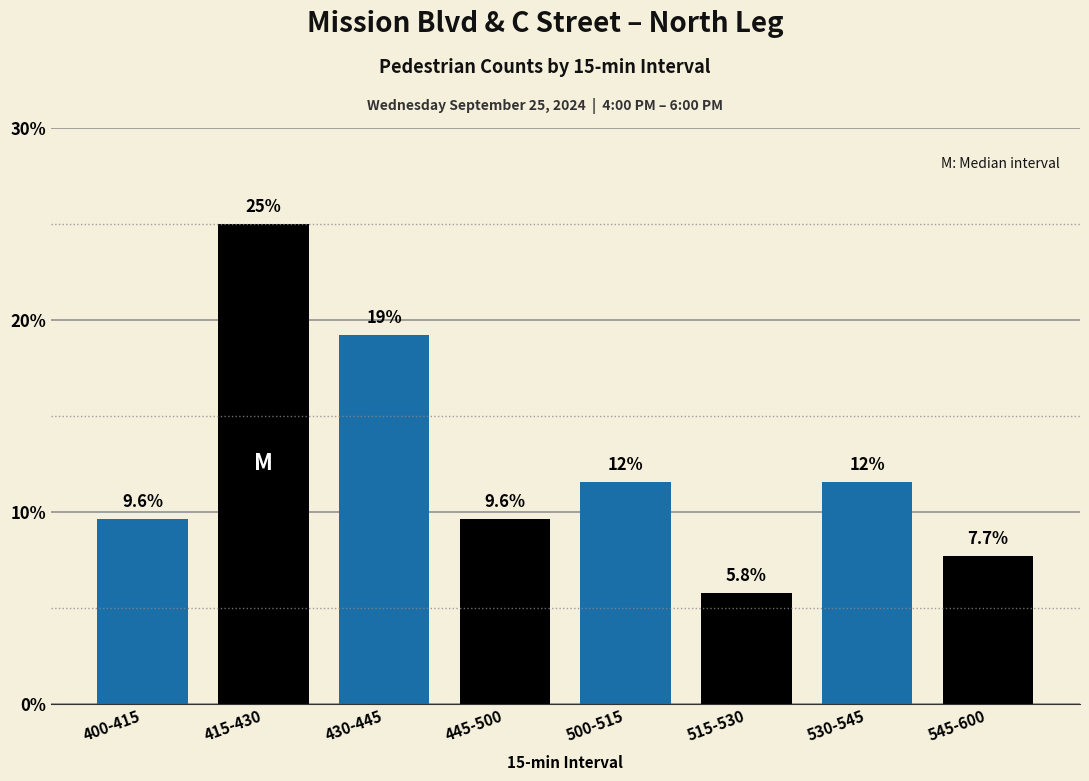

Reading left to right, transcribe all the data shown in this chart.

9.6	25.0	19.2	9.6	11.5	5.8	11.5	7.7